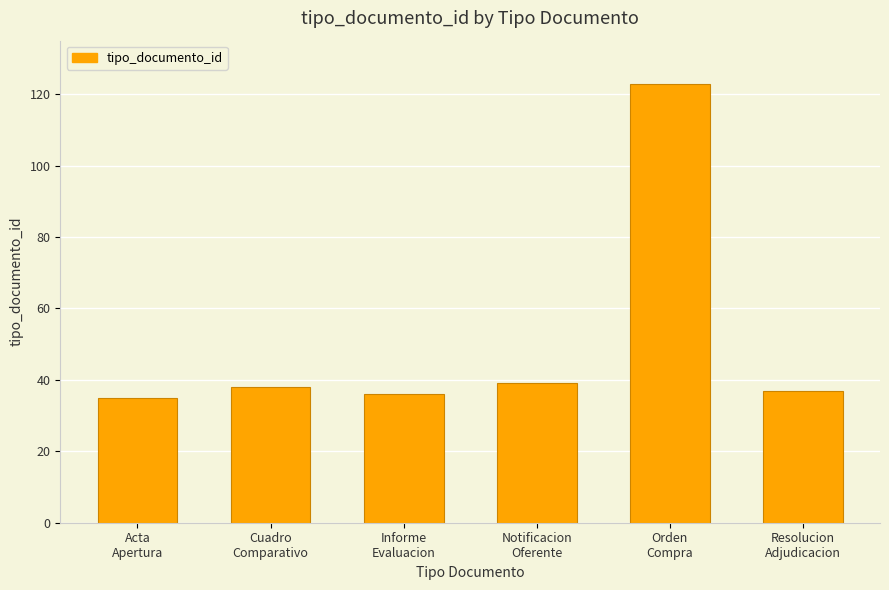

What is the difference between the second highest and second lowest values?

3